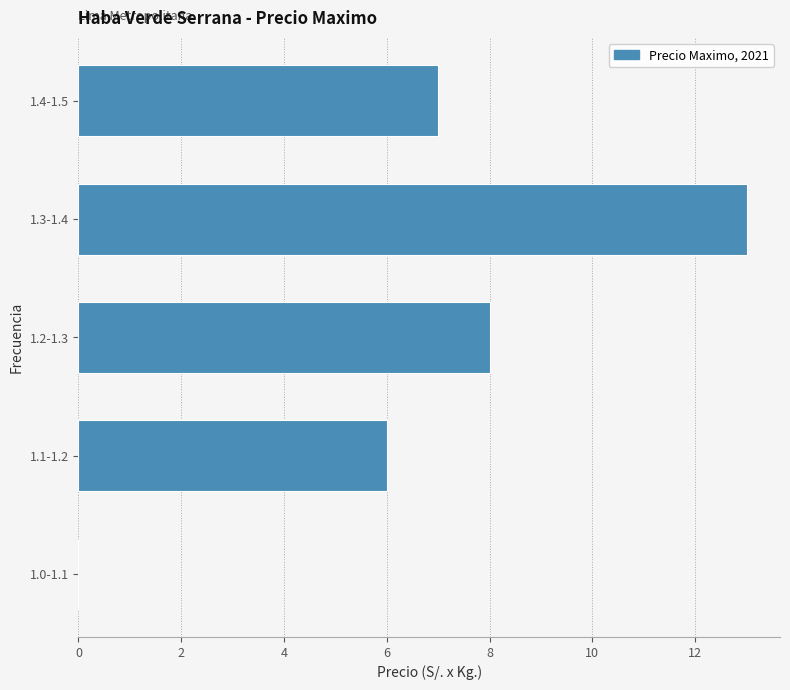

Reading bottom to top, transcribe all the data shown in this chart.

1.0-1.1=0	1.1-1.2=6	1.2-1.3=8	1.3-1.4=13	1.4-1.5=7